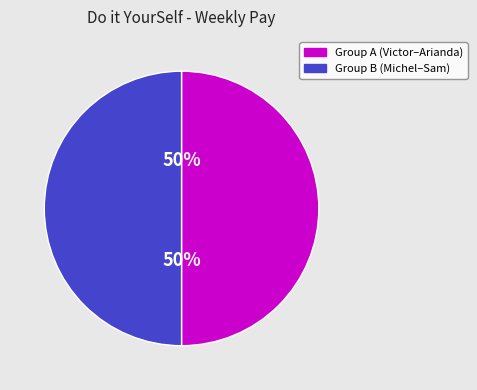

To the nearest percent, what is the average slice percentage?

50%